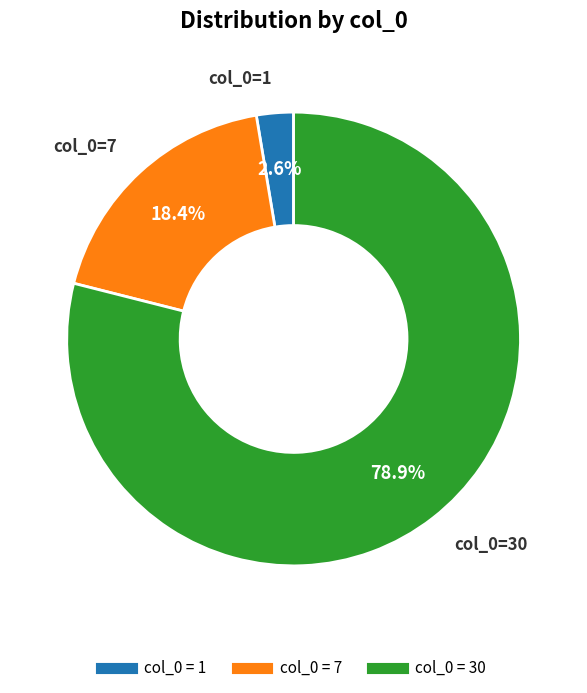

Is there a majority slice in this chart?

Yes